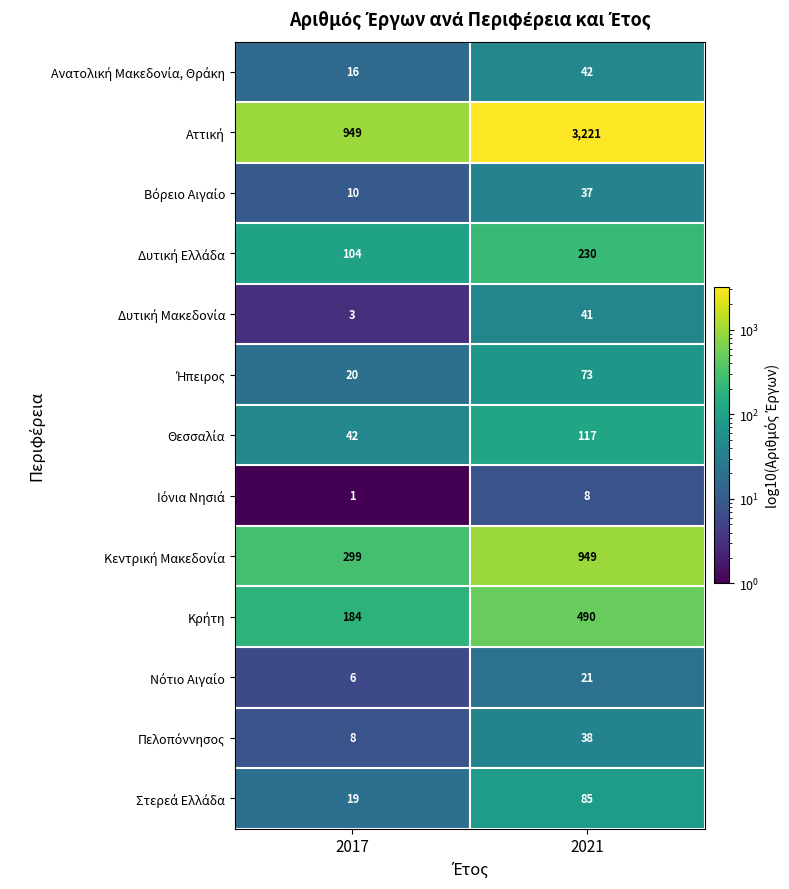

Count the number of categories in the chart.

2